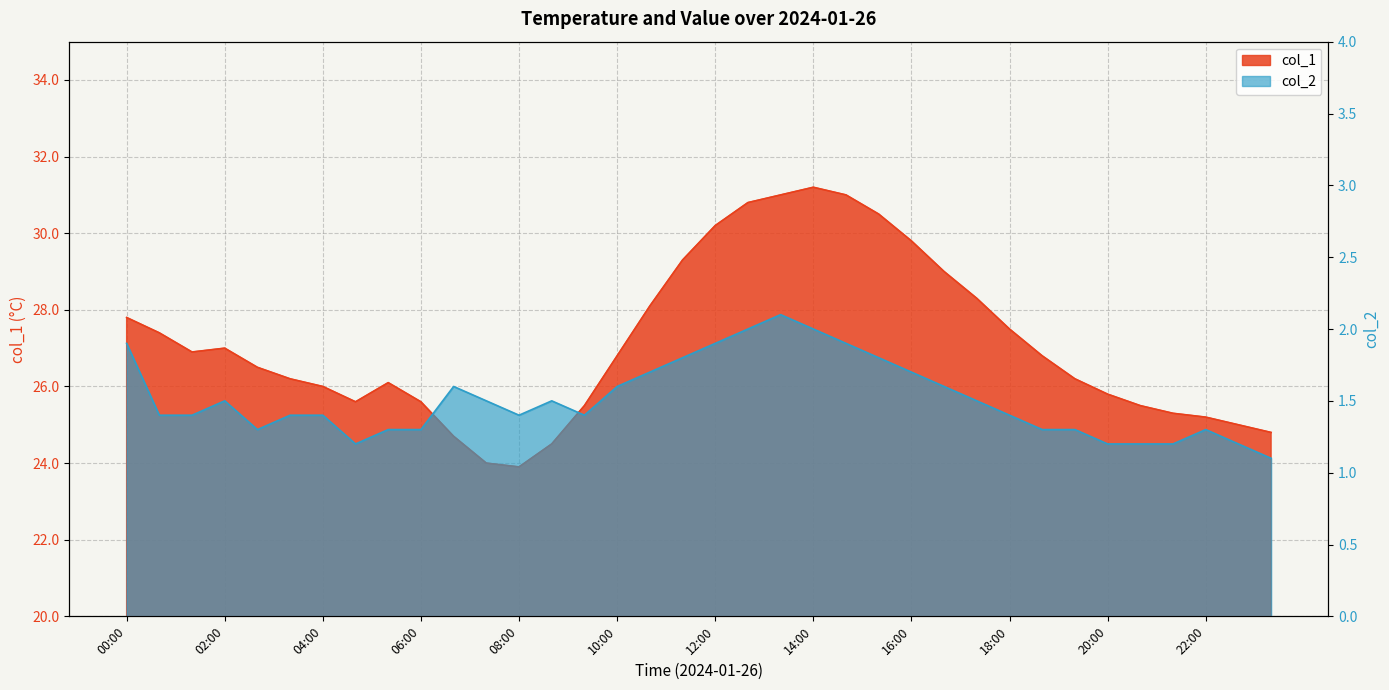

What are all the series names shown in the legend?

col_1, col_2